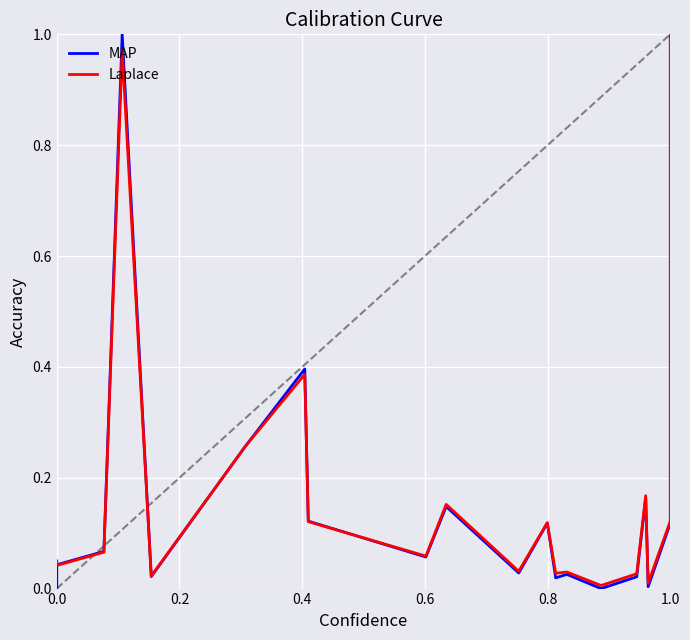

Is it true that Laplace equals 0.1 at 1.0?

True